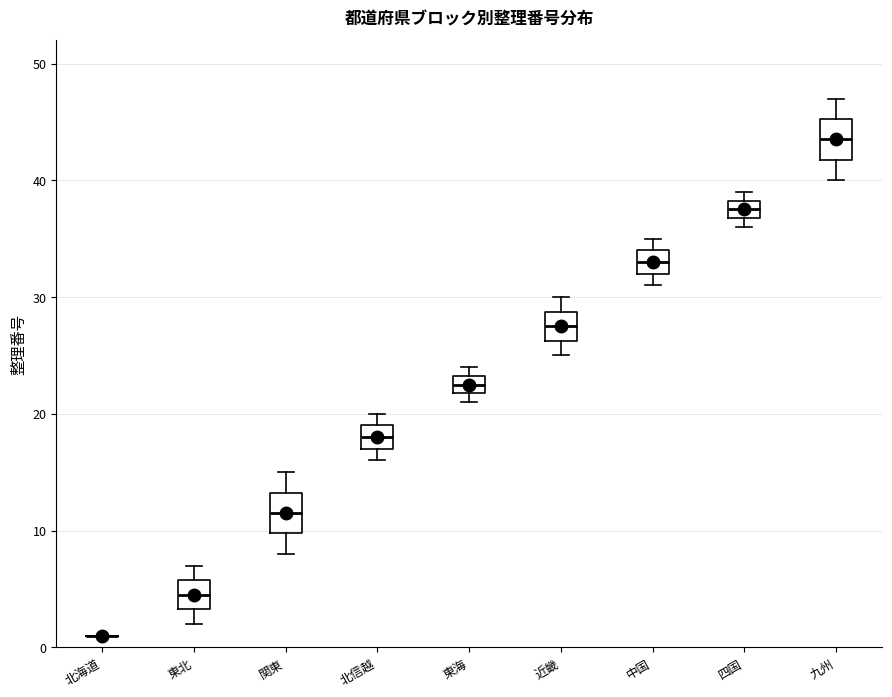

Reading left to right, transcribe this box plot: for each box, give where its median line is, the range the box spans, and where its two whiskers end, as read against the y-axis. The values are not printed on the chart, so give them approximately, as read against the axis.

北海道: box collapsed to a line at 1, whiskers 1 to 1
東北: median 5, box 3 to 6, whiskers 2 to 7
関東: median 12, box 10 to 13, whiskers 8 to 15
北信越: median 18, box 17 to 19, whiskers 16 to 20
東海: median 23 (inside the box), box 22 to 23, whiskers 21 to 24
近畿: median 28, box 26 to 29, whiskers 25 to 30
中国: median 33, box 32 to 34, whiskers 31 to 35
四国: median 38 (inside the box), box 37 to 38, whiskers 36 to 39
九州: median 44, box 42 to 45, whiskers 40 to 47